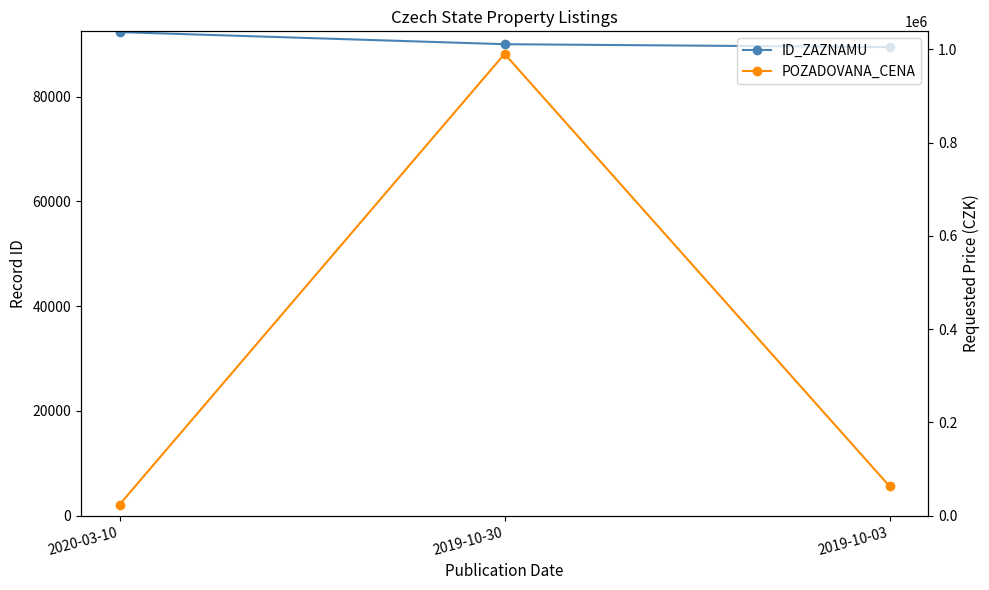

How many lines are shown in the chart?

2